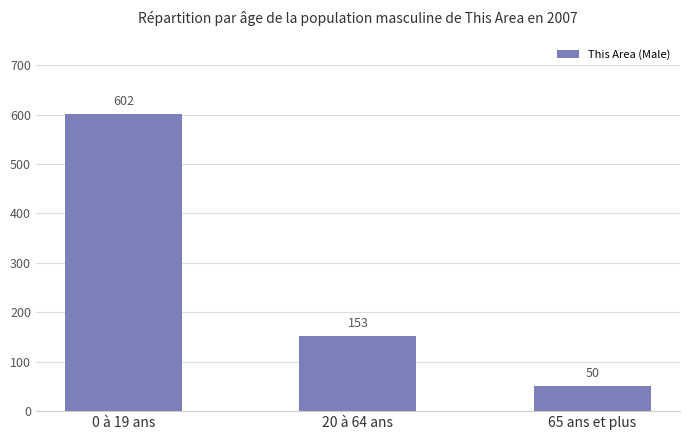

List the labels in order of value, largest first.

0 à 19 ans, 20 à 64 ans, 65 ans et plus